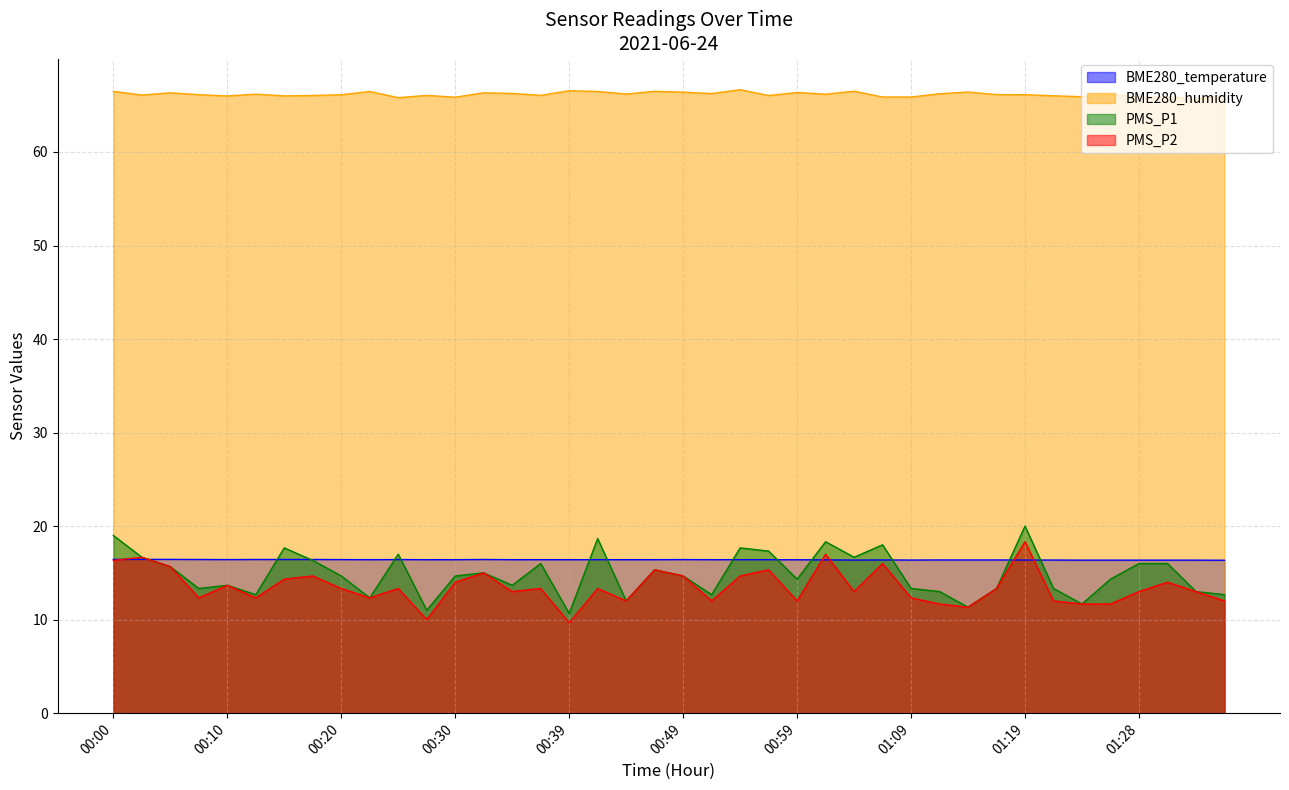

What is the average value of the PMS_P2 series?

13.5